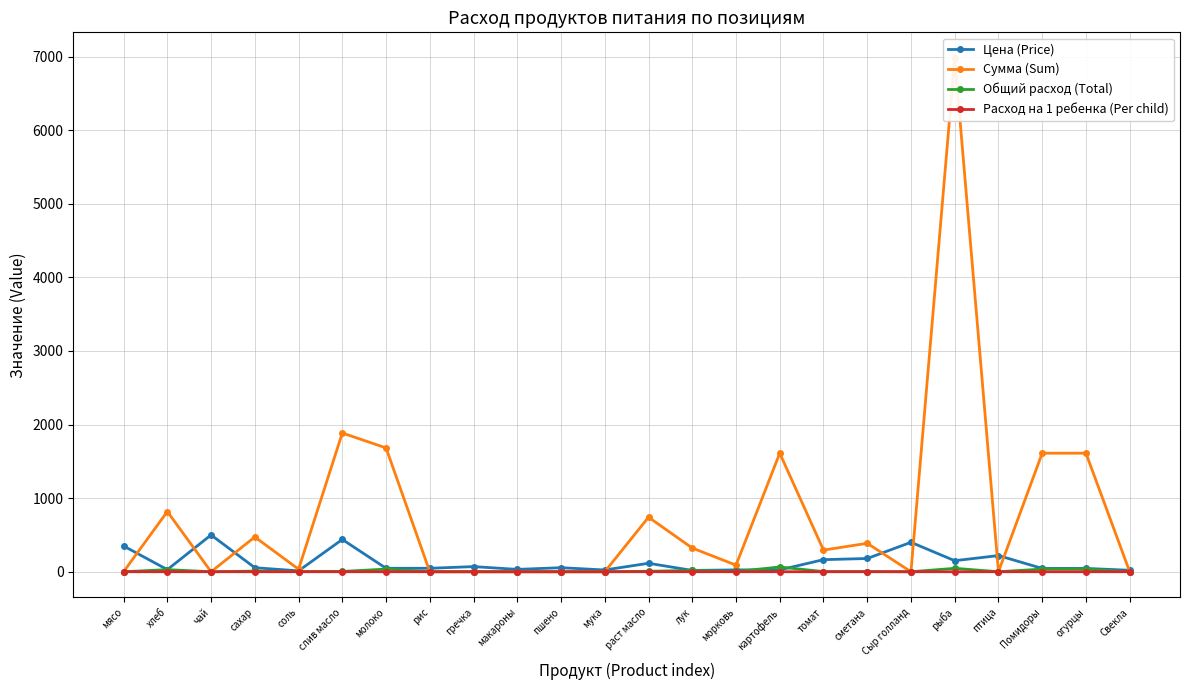

What is the sum of the Цена (Price) values at пшено and Помидоры?

100.0